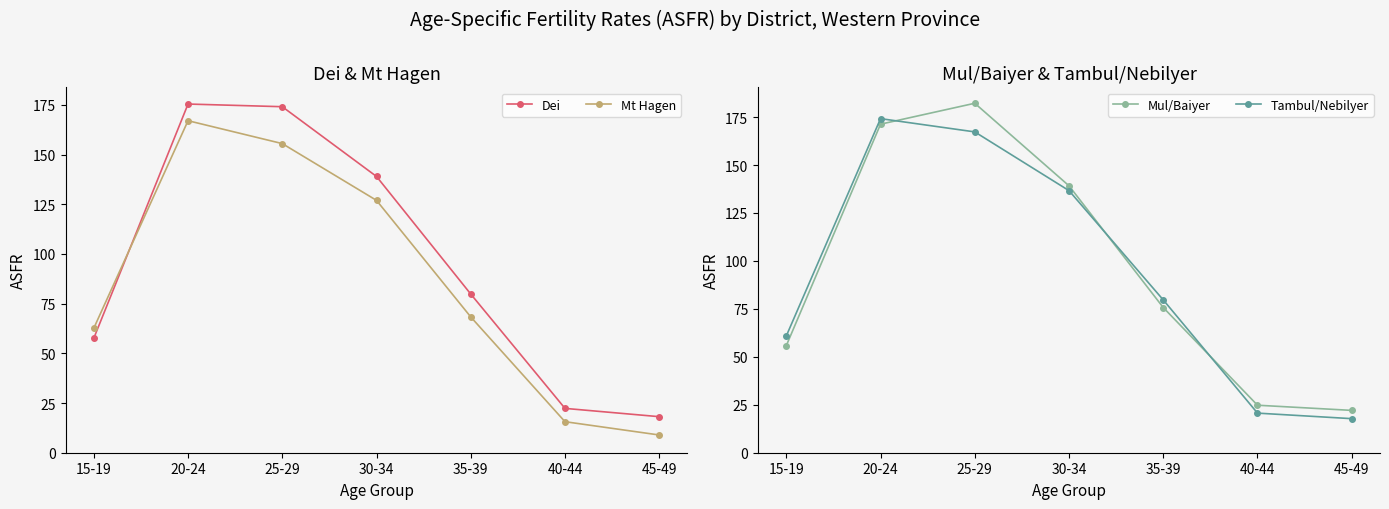

Is this an area chart (filled region under the line)?

No